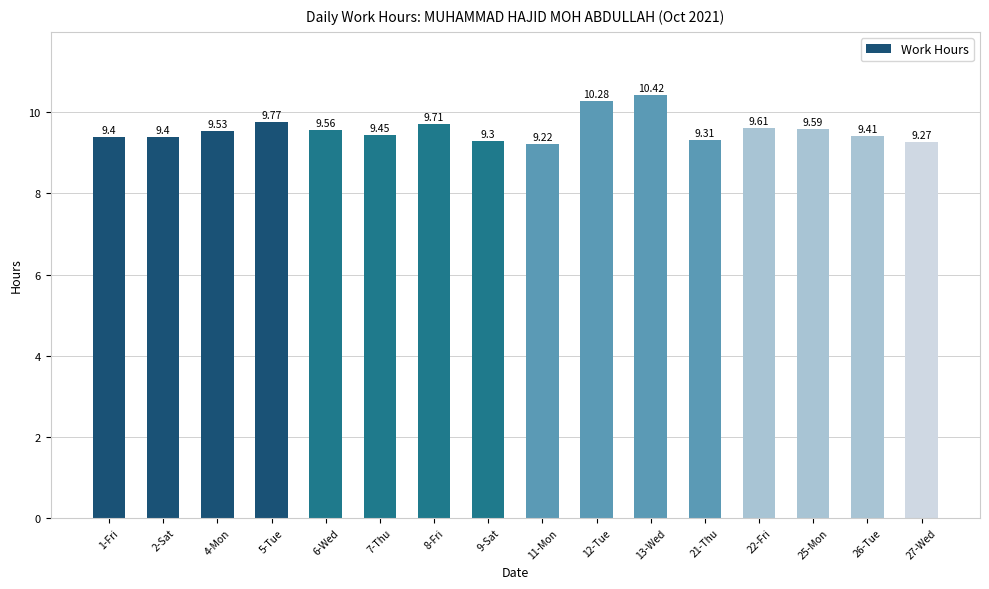

What is the smallest value displayed?

9.2